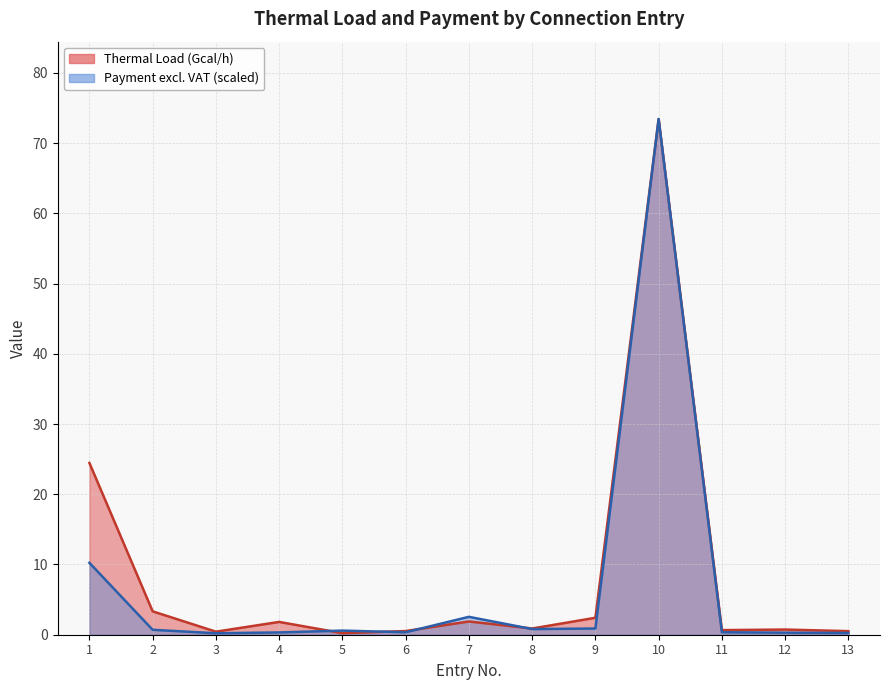

Does the chart have visible grid lines?

Yes